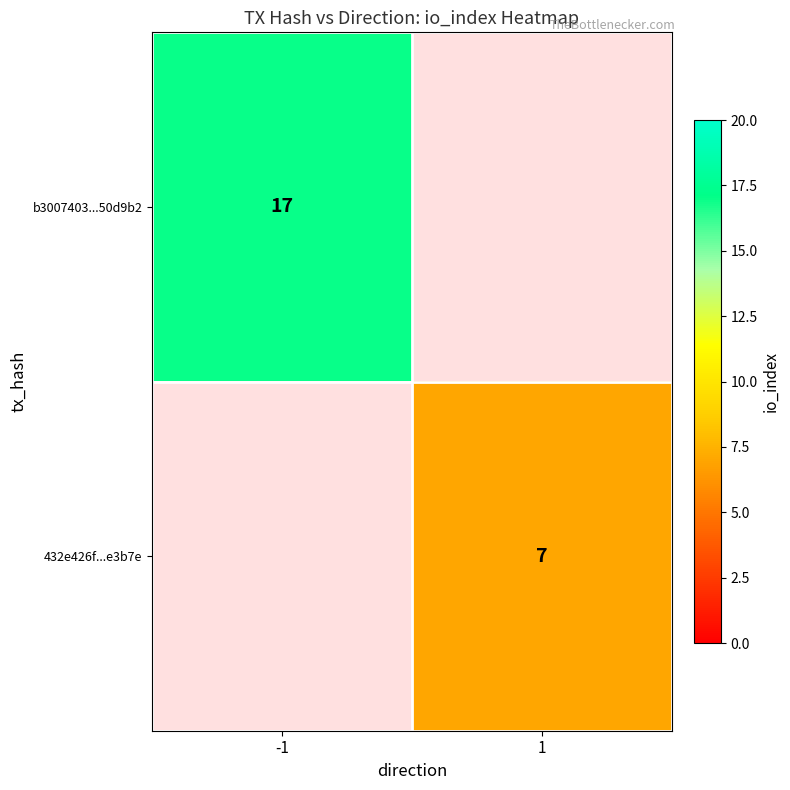

The value of 432e426f...e3b7e at 1 is 7. True or false?

True